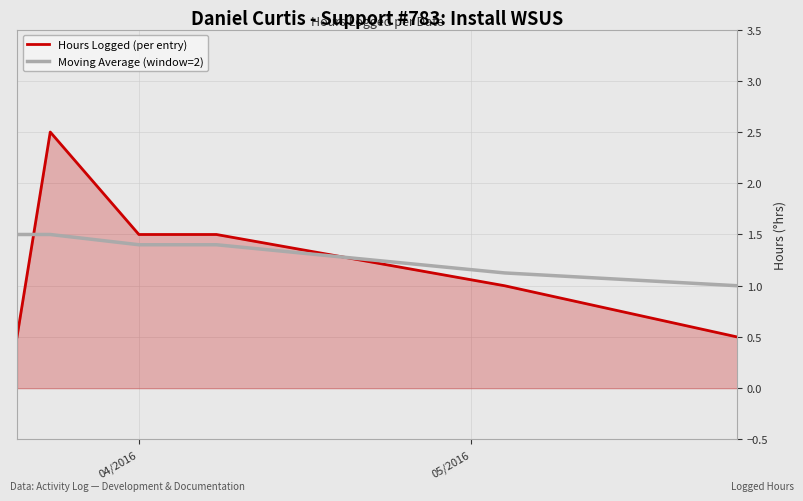

Does the chart have visible grid lines?

Yes